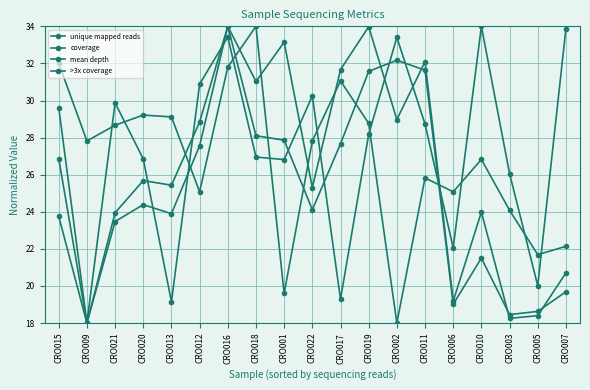

Reading right to left, extract all data points from this chart.

unique mapped reads: CRO007=20.7	CRO005=18.4	CRO003=18.3	CRO010=24.0	CRO006=19.2	CRO011=32.1	CRO002=29.0	CRO019=34.0	CRO017=31.7	CRO022=25.3	CRO001=33.1	CRO018=31.0	CRO016=34.0	CRO012=28.8	CRO013=25.4	CRO020=25.7	CRO021=23.9	CRO009=18.0	CRO015=29.6
coverage: CRO007=33.9	CRO005=20.0	CRO003=26.1	CRO010=34.0	CRO006=22.1	CRO011=28.7	CRO002=33.4	CRO019=28.2	CRO017=19.3	CRO022=30.2	CRO001=26.8	CRO018=26.9	CRO016=33.4	CRO012=30.9	CRO013=19.1	CRO020=26.9	CRO021=29.9	CRO009=18.0	CRO015=23.7
mean depth: CRO007=19.7	CRO005=18.6	CRO003=18.5	CRO010=21.5	CRO006=19.0	CRO011=31.6	CRO002=32.2	CRO019=31.6	CRO017=27.7	CRO022=24.1	CRO001=27.9	CRO018=28.1	CRO016=34.0	CRO012=27.6	CRO013=23.9	CRO020=24.4	CRO021=23.5	CRO009=18.0	CRO015=26.9
>3x coverage: CRO007=22.1	CRO005=21.7	CRO003=24.1	CRO010=26.8	CRO006=25.1	CRO011=25.8	CRO002=18.0	CRO019=28.8	CRO017=31.1	CRO022=27.8	CRO001=19.6	CRO018=34.0	CRO016=31.8	CRO012=25.1	CRO013=29.1	CRO020=29.2	CRO021=28.7	CRO009=27.8	CRO015=32.0